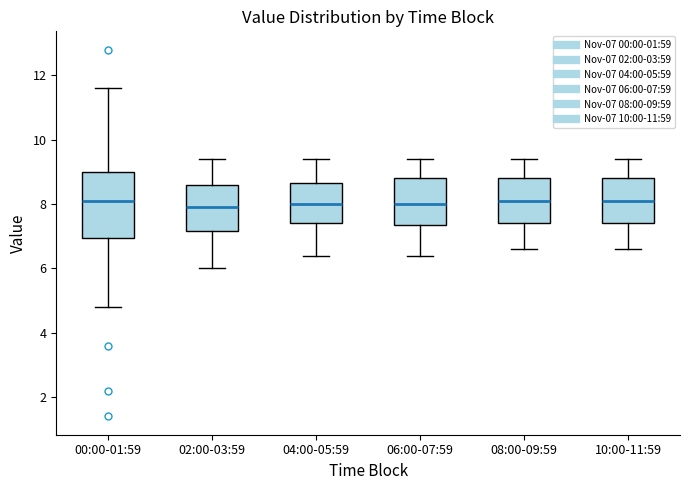

Reading left to right, transcribe this box plot: for each box, give where its median line is, the range the box spans, and where its two whiskers end, as read against the y-axis. The values are not printed on the chart, so give them approximately, as read against the axis.

00:00-01:59: median 8.2, box 7.0 to 9.0, whiskers 4.8 to 11.6
02:00-03:59: median 8.0, box 7.2 to 8.6, whiskers 6.0 to 9.4
04:00-05:59: median 8.0, box 7.4 to 8.6, whiskers 6.4 to 9.4
06:00-07:59: median 8.0, box 7.4 to 8.8, whiskers 6.4 to 9.4
08:00-09:59: median 8.2, box 7.4 to 8.8, whiskers 6.6 to 9.4
10:00-11:59: median 8.2, box 7.4 to 8.8, whiskers 6.6 to 9.4